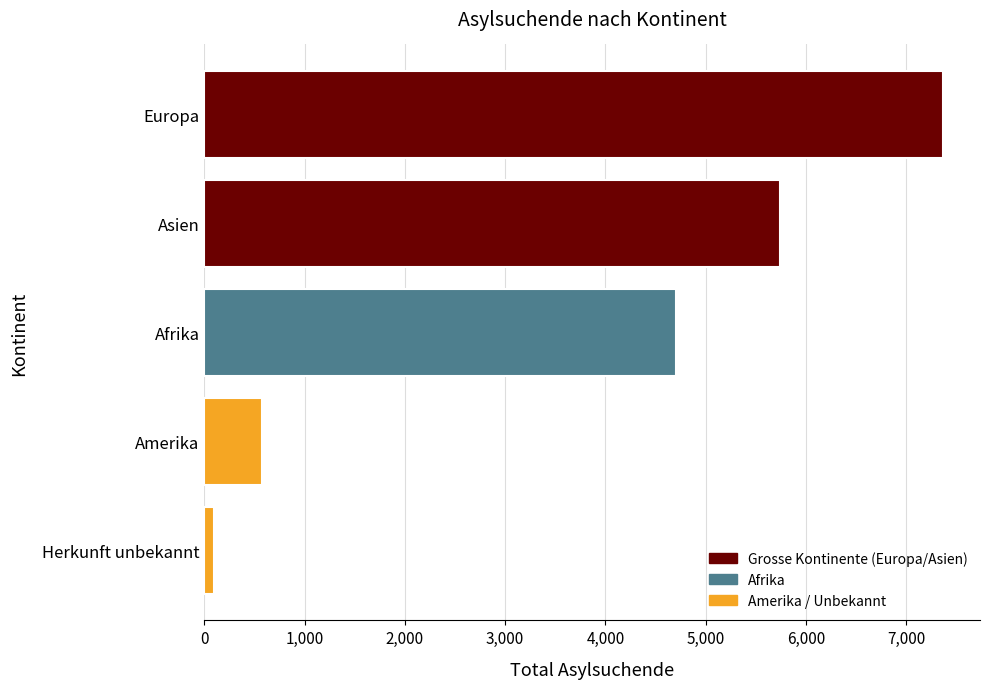

List the labels in order of value, smallest first.

Herkunft unbekannt, Amerika, Afrika, Asien, Europa